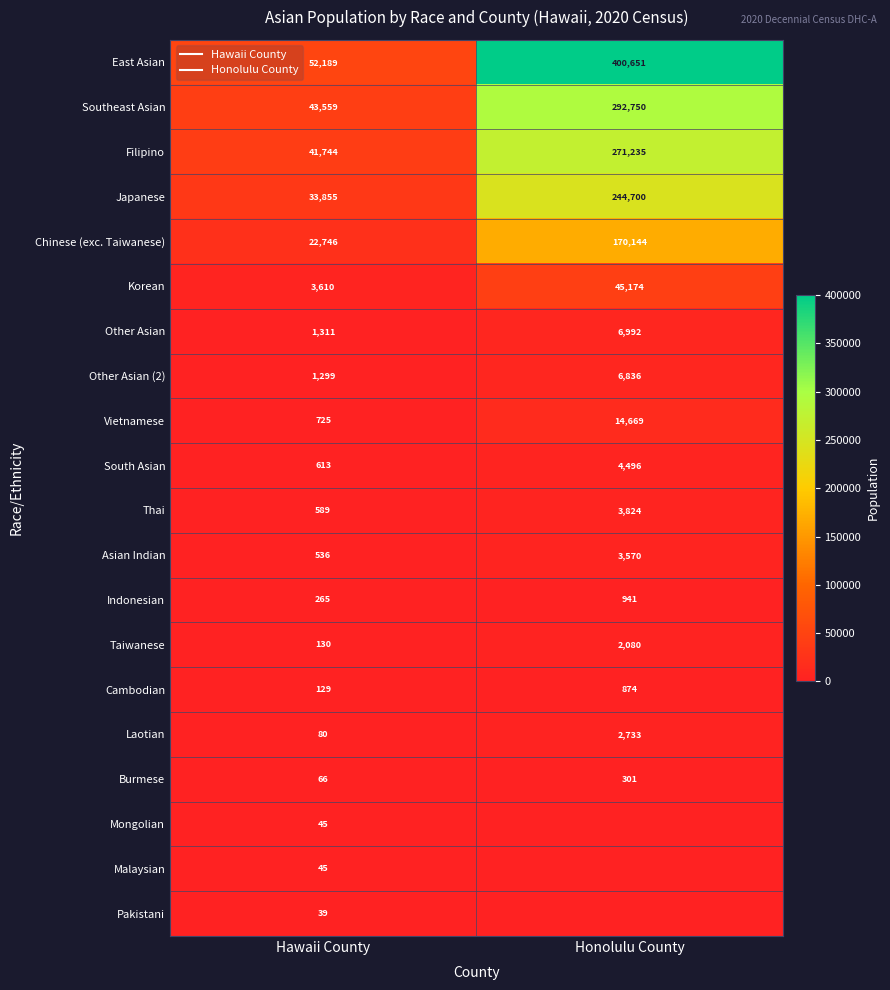

List the series in order of their peak value, lowest first.

Pakistani, Mongolian, Malaysian, Burmese, Cambodian, Indonesian, Taiwanese, Laotian, Asian Indian, Thai, South Asian, Other Asian (2), Other Asian, Vietnamese, Korean, Chinese (exc. Taiwanese), Japanese, Filipino, Southeast Asian, East Asian